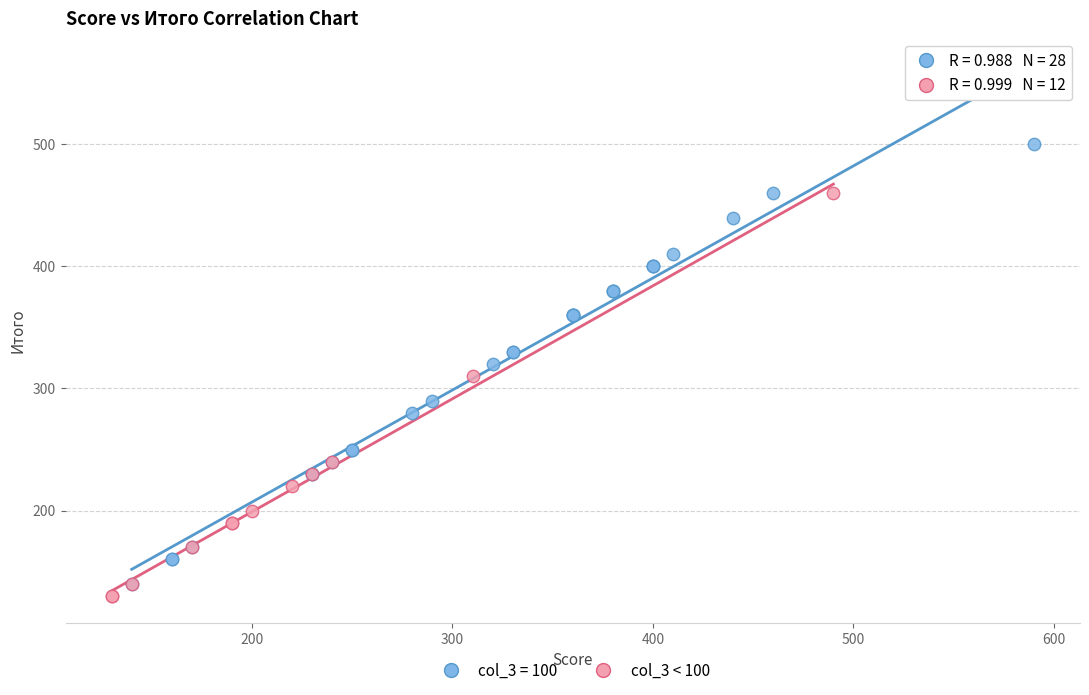

Which series has the largest Y range (max minus min)?

col_3 = 100